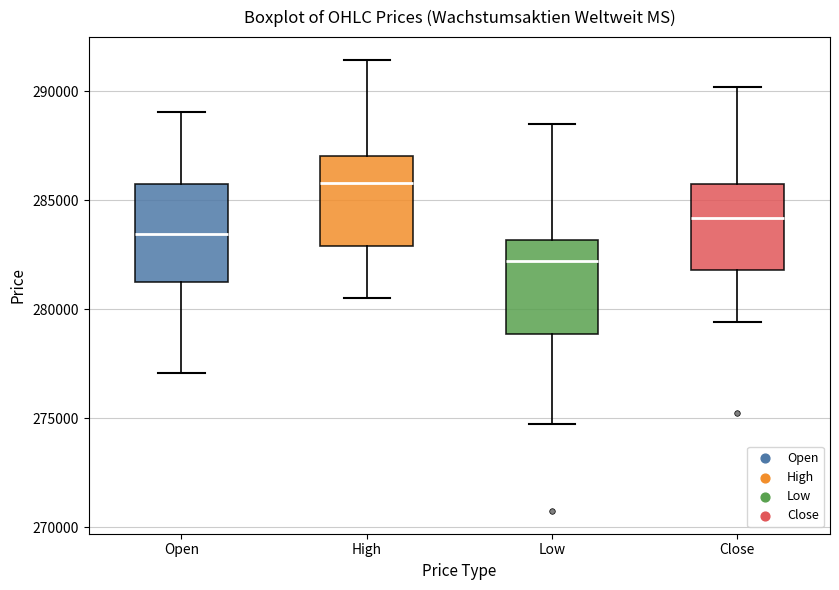

Reading left to right, read every box against the y-axis: the position of its median line, the range the box covers, and the ends of its whiskers. The values are not printed on the chart, so give them approximately, as read against the axis.

Open: median 283500, box 281500 to 286000, whiskers 277000 to 289000
High: median 286000, box 283000 to 287000, whiskers 280500 to 291500
Low: median 282000, box 279000 to 283000, whiskers 274500 to 288500
Close: median 284000, box 282000 to 286000, whiskers 279500 to 290000